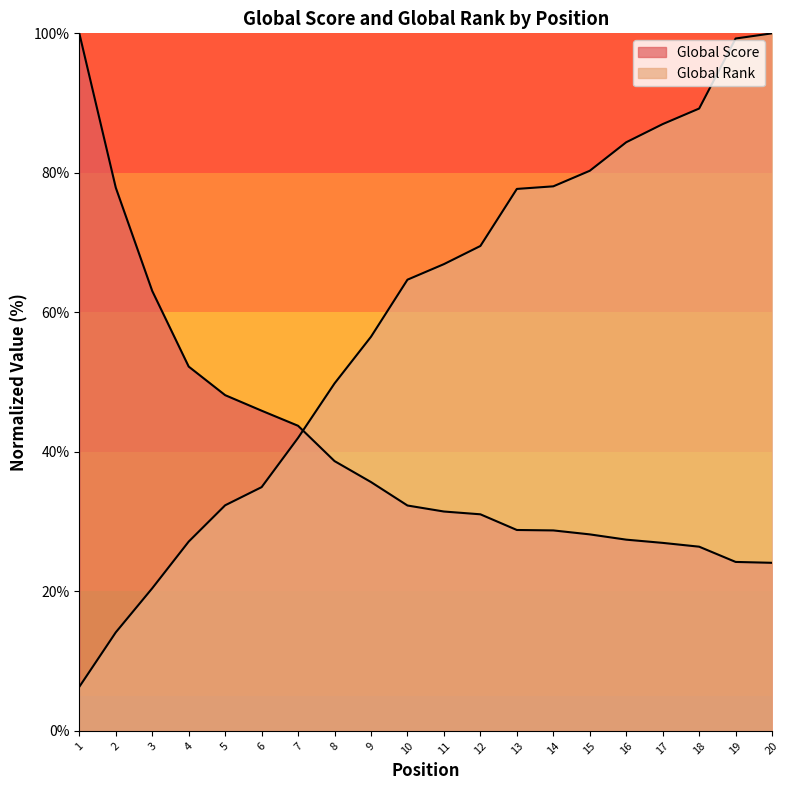

At which category is the sum across all series the highest?

20